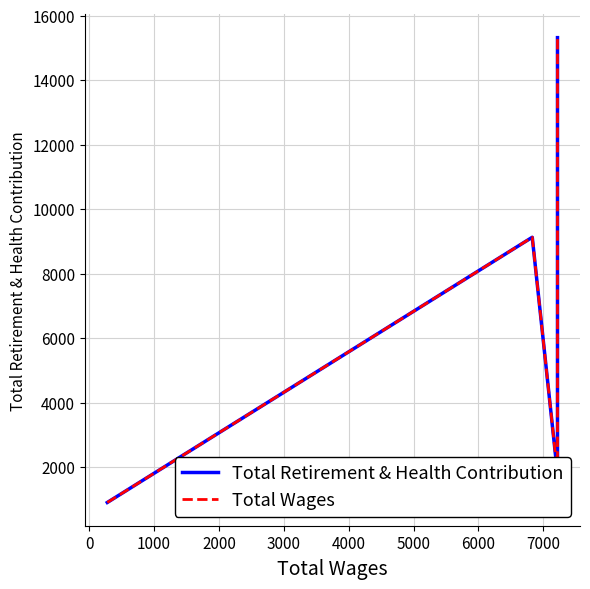

True or false: Total Wages has more than 1 points higher than both neighbors.

False